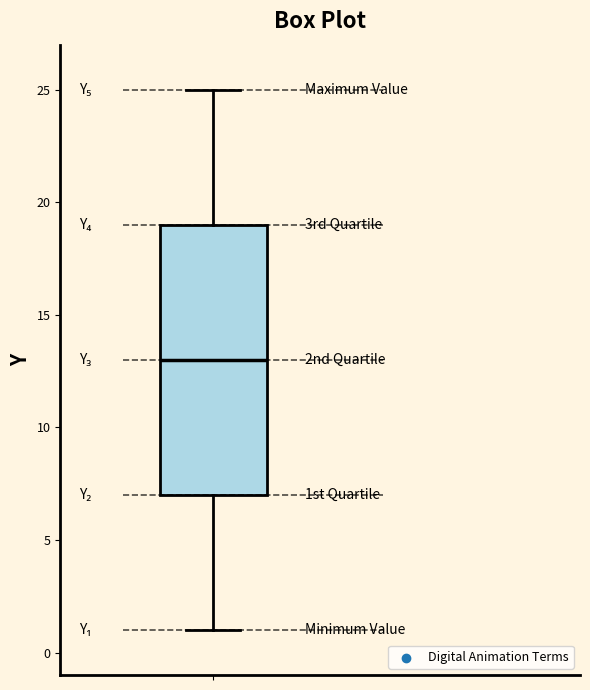

Transcribe this box plot: give where the median line is, the range the box spans, and where the two whiskers end, as read against the y-axis. The values are not printed on the chart, so give them approximately, as read against the axis.

median 13, box 7 to 19, whiskers 1 to 25